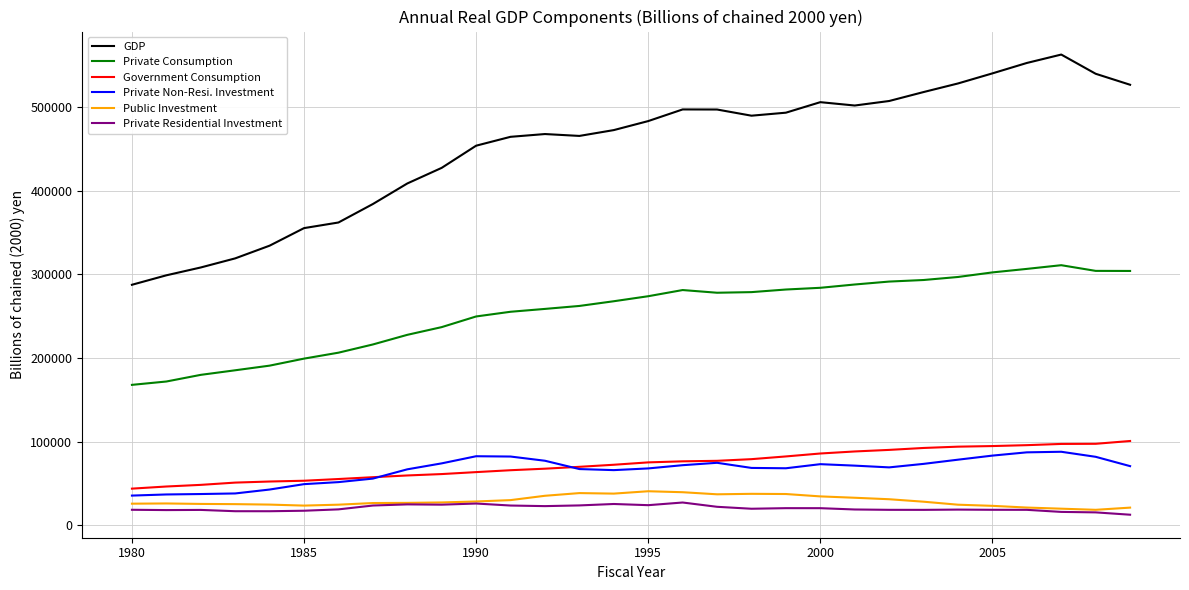

True or false: GDP and Private Non-Resi. Investment intersect in this chart.

False